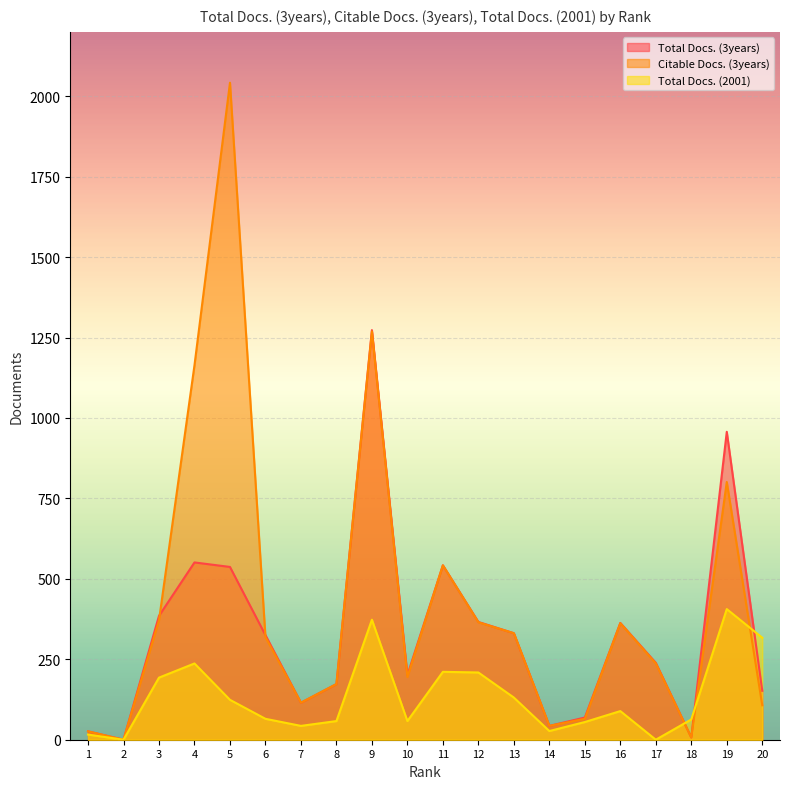

Is the value of Total Docs. (3years) at 8 greater than the value of Citable Docs. (3years) at 20?

Yes